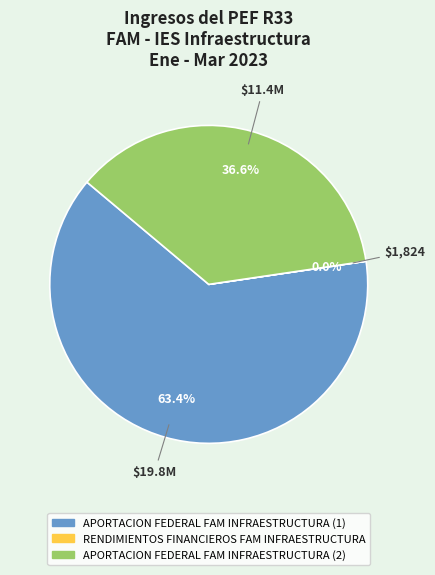

Which slice is the largest?

APORTACION FEDERAL FAM INFRAESTRUCTURA (1)